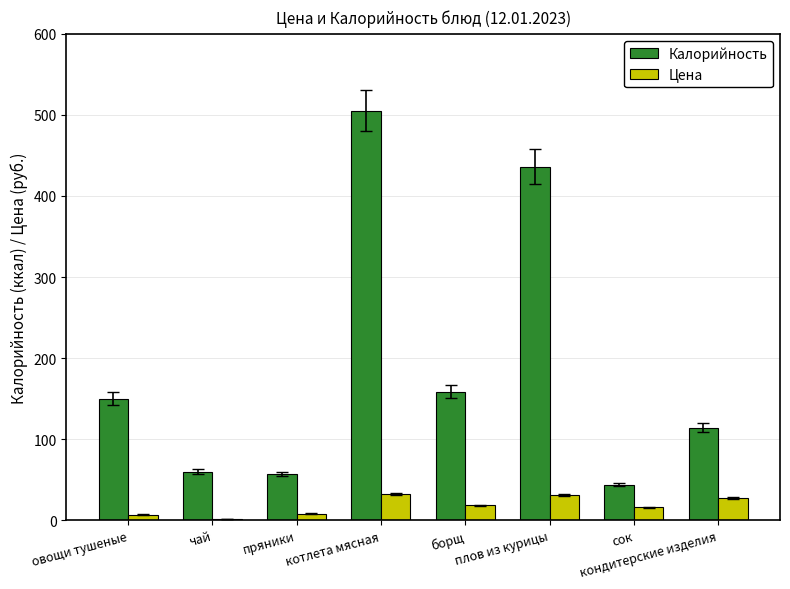

What is the difference between the maximum and minimum values in the Калорийность series?

461.1